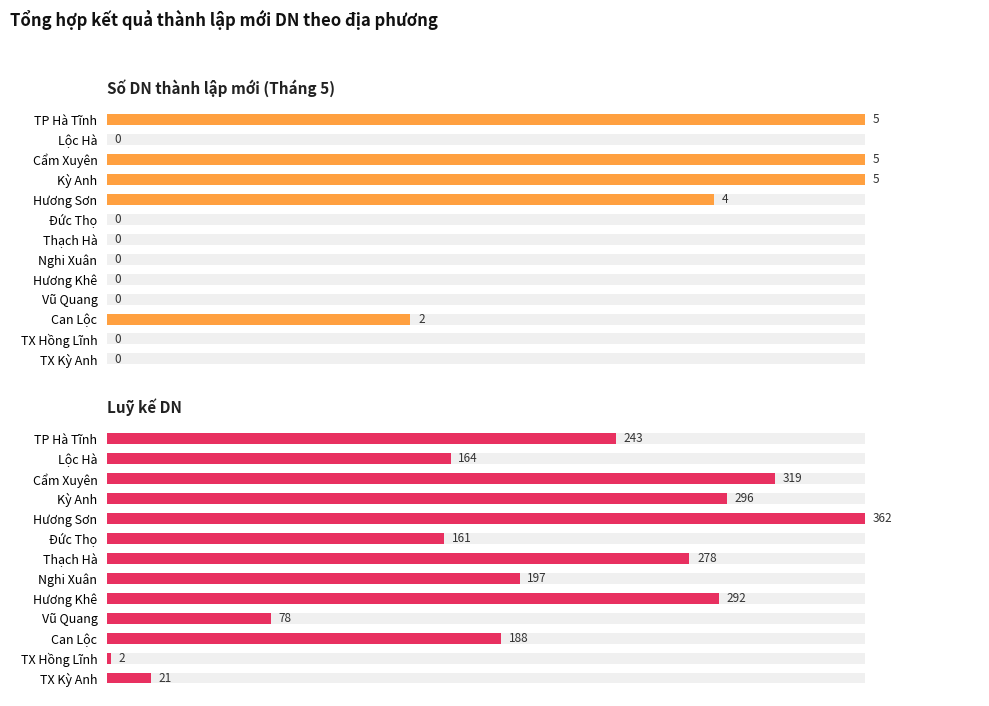

Reading right to left, list all the values displayed in this chart.

Số DN thành lập mới (Tháng 5): 0	0	2	0	0	0	0	0	4	5	5	0	5
Luỹ kế DN: 21	2	188	78	292	197	278	161	362	296	319	164	243